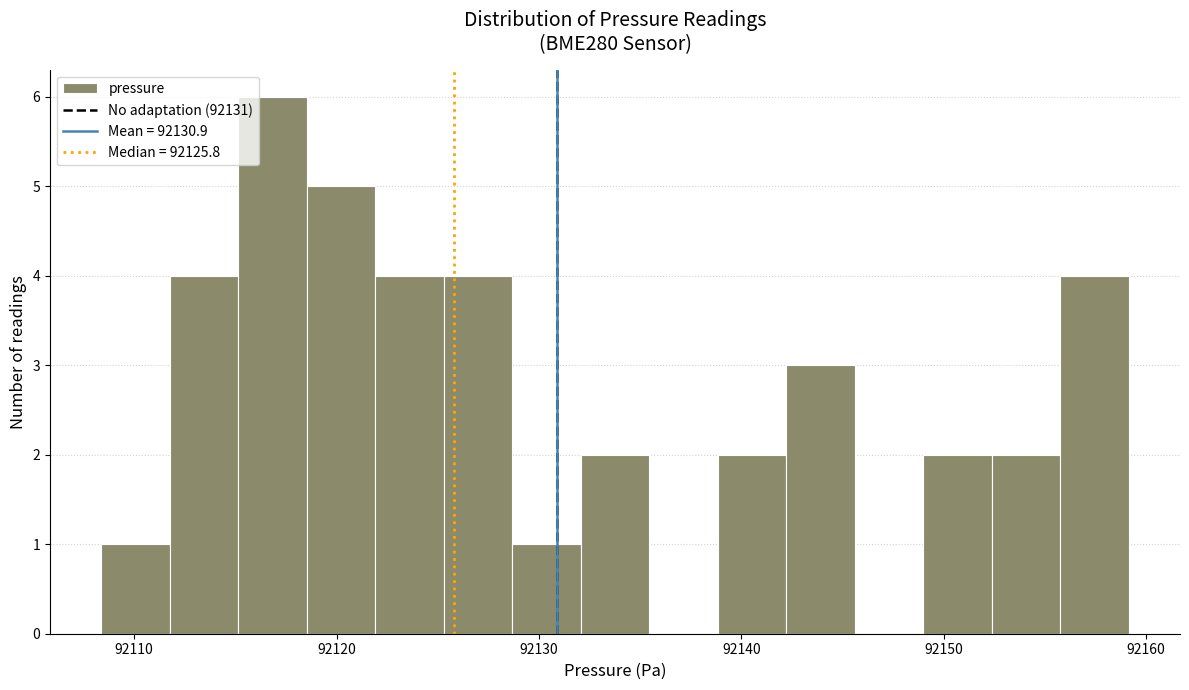

Around what value on the x-axis is the tallest bar? Give the approximate position of its centre, as read against the axis.

92117